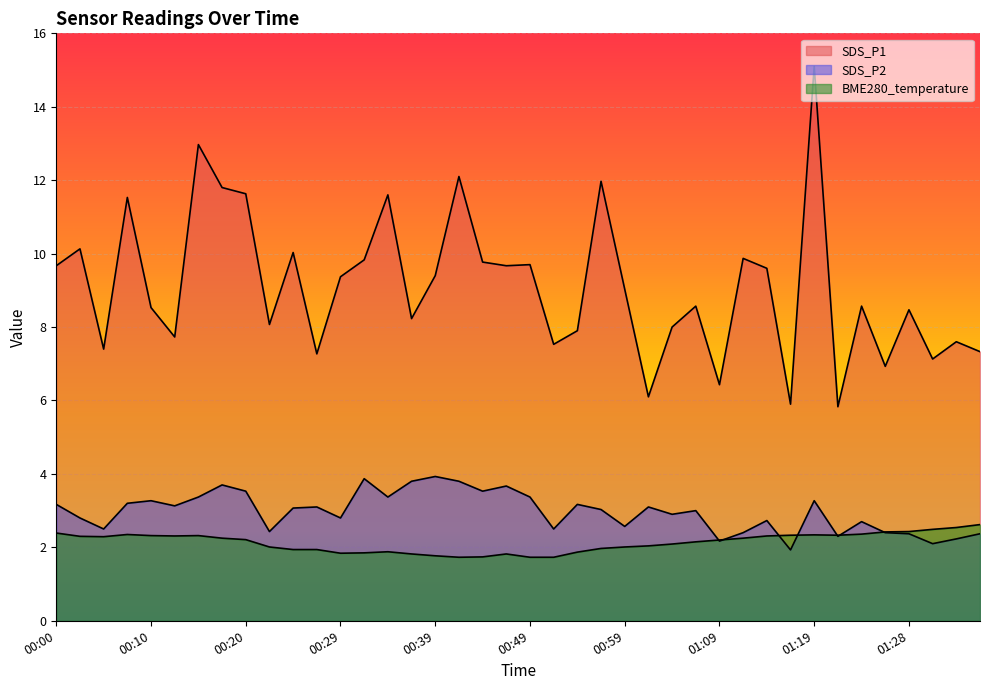

At which category does SDS_P1 reach its first local valley?

00:05